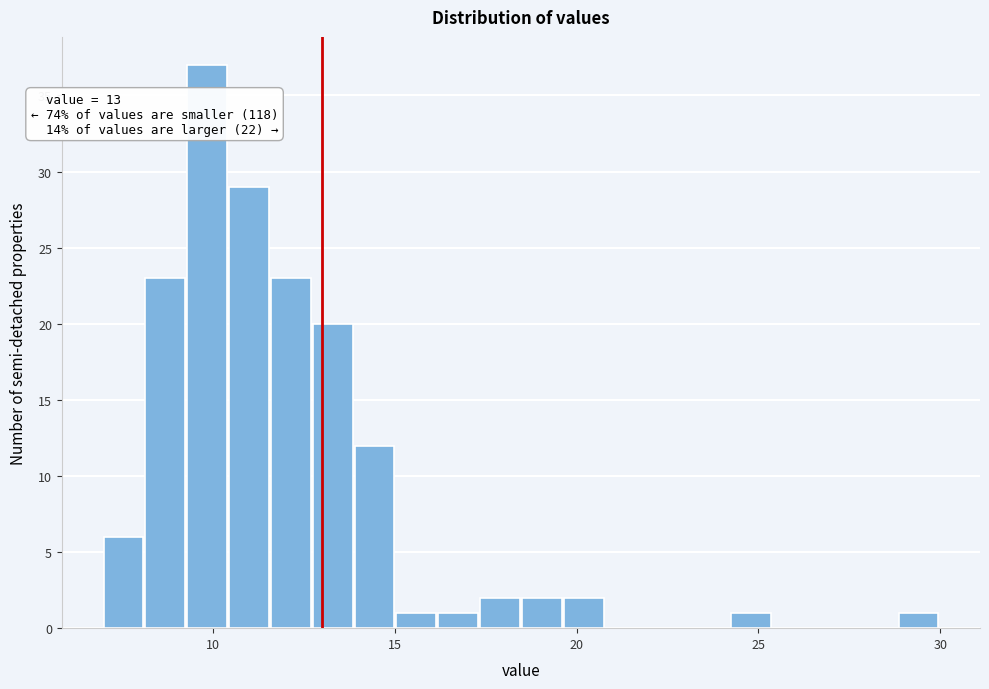

Read against the x-axis, roughly where is the centre of the tallest bar?

10.0